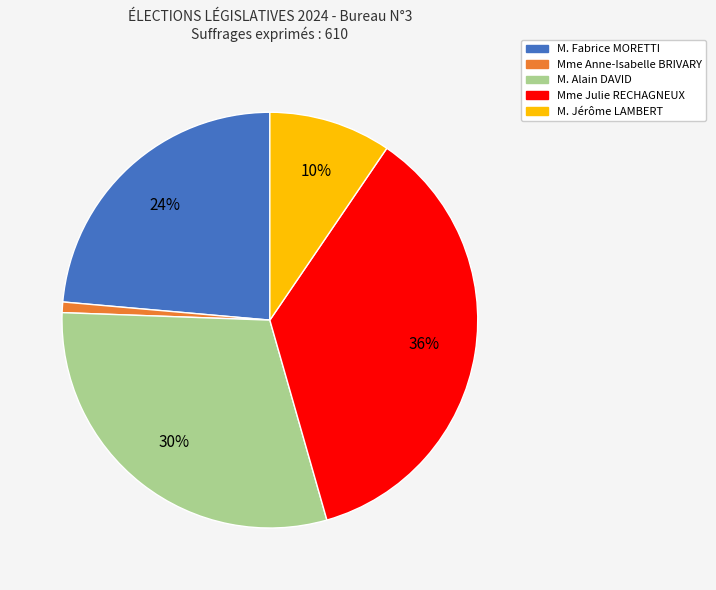

How many segments does this pie chart have?

5